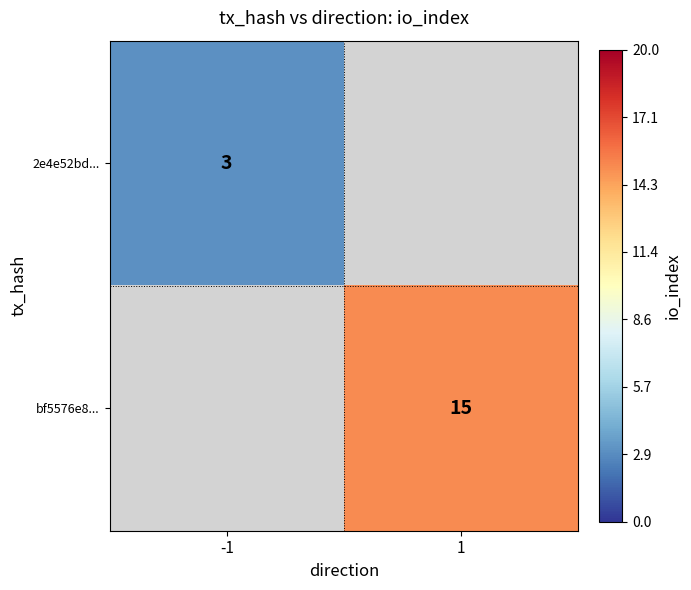

Is it true that bf5576e8... equals 23 at 1?

False